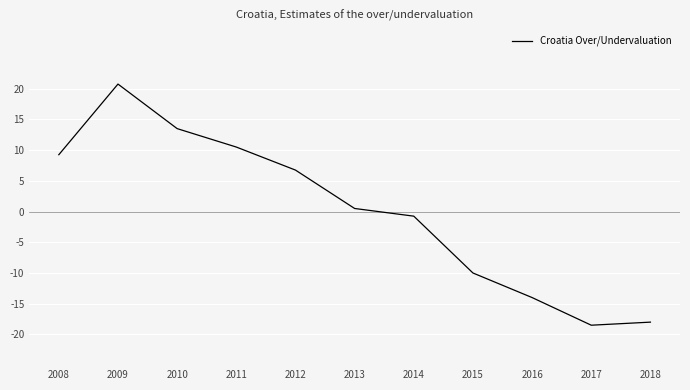

Rank the categories by value from highest to lowest.

2009, 2010, 2011, 2008, 2012, 2013, 2014, 2015, 2016, 2018, 2017